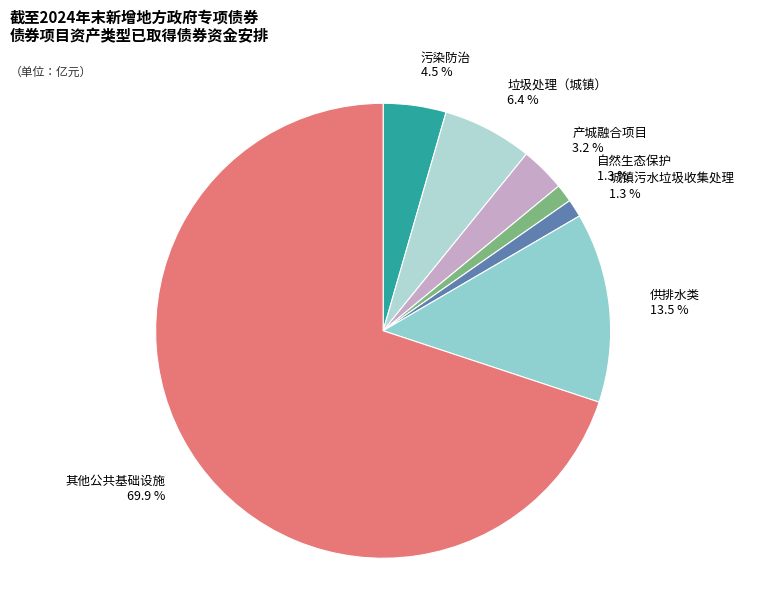

To the nearest percent, what is the difference between the largest and smallest slice percentages?

69%